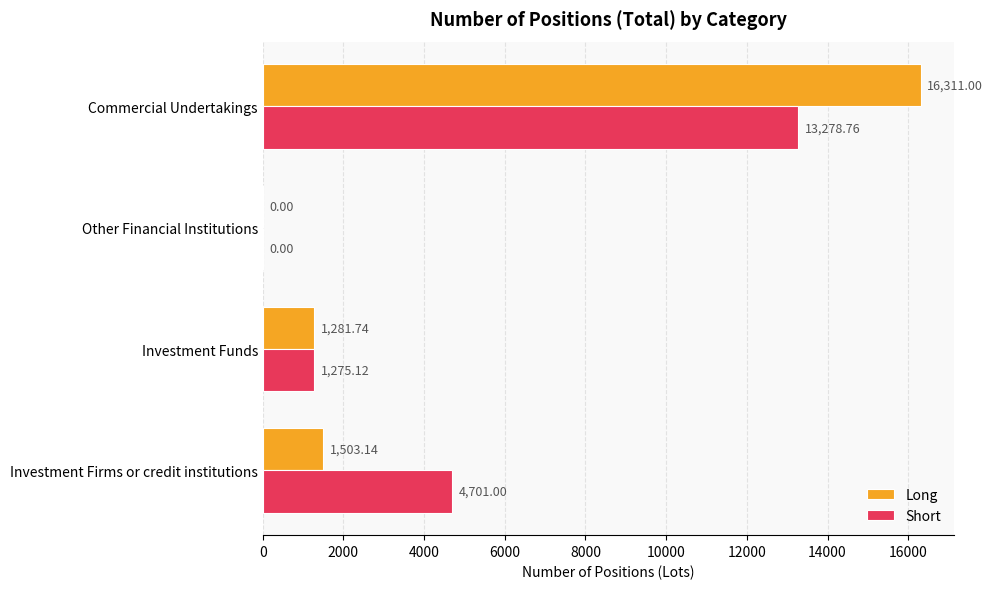

What is the sum of all Short values?

19254.9